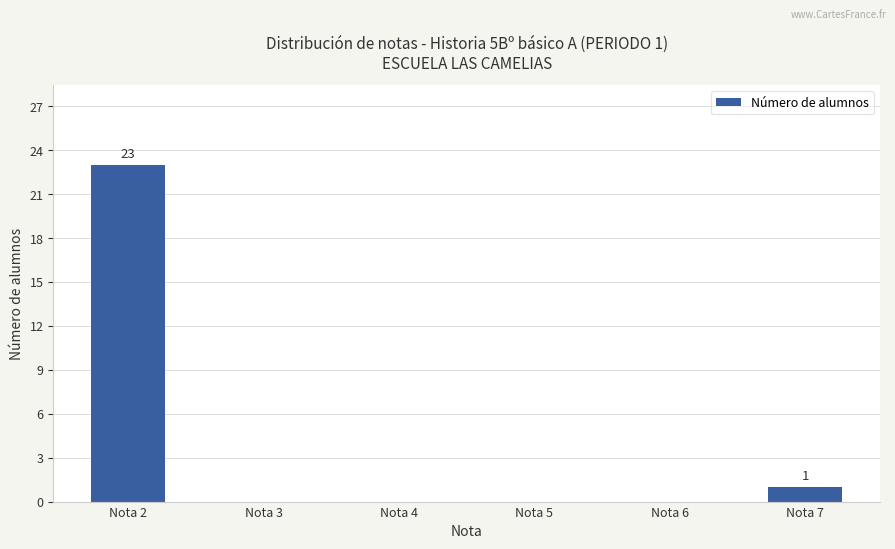

Reading left to right, transcribe all the data shown in this chart.

23	0	0	0	0	1